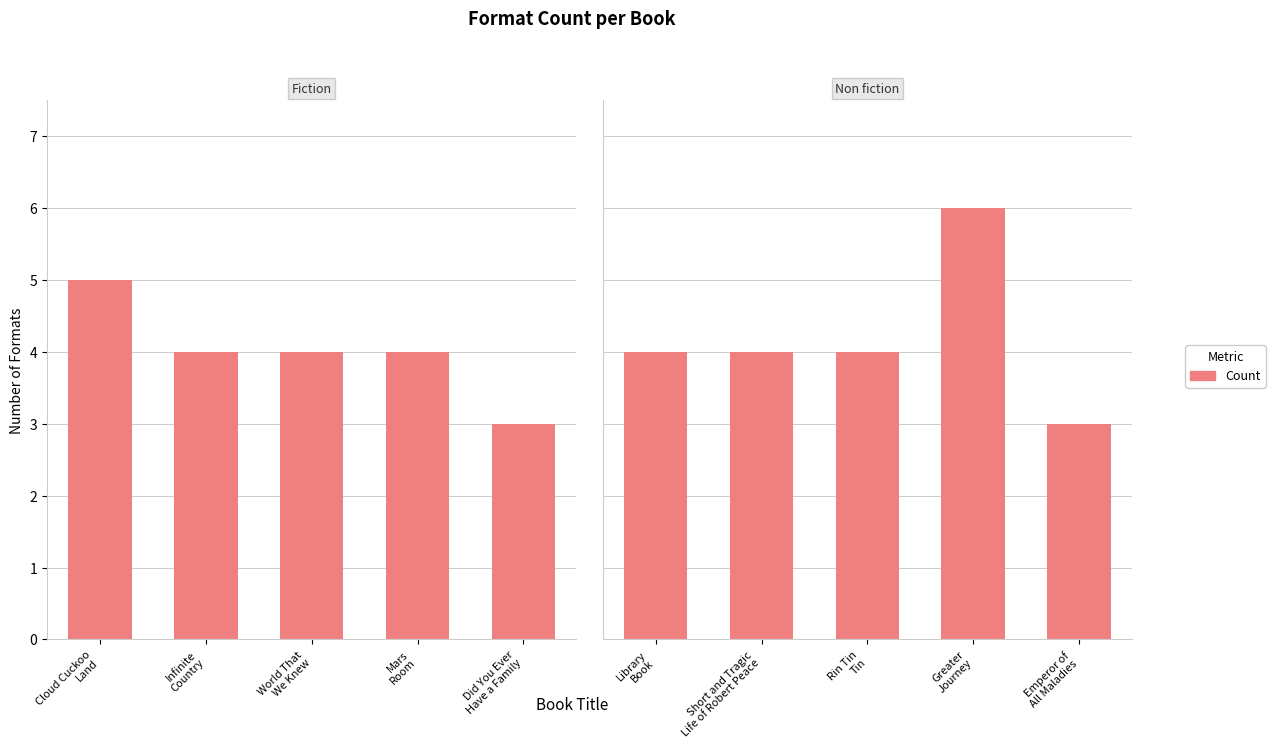

What is the label of the 2nd bar from the left?

Infinite
Country